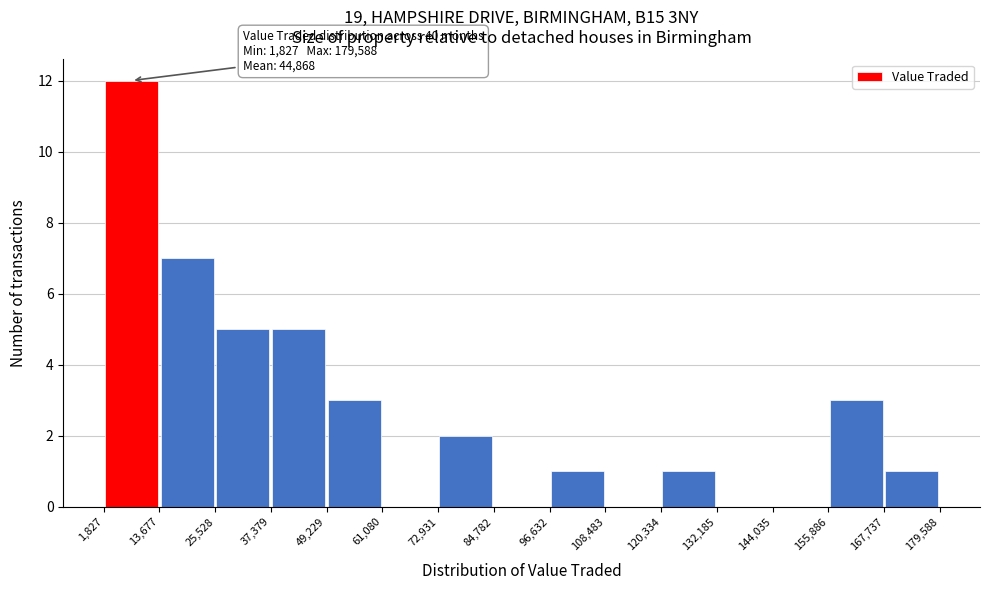

Which range on the x-axis has the tallest bar?

1,827 to 13,677